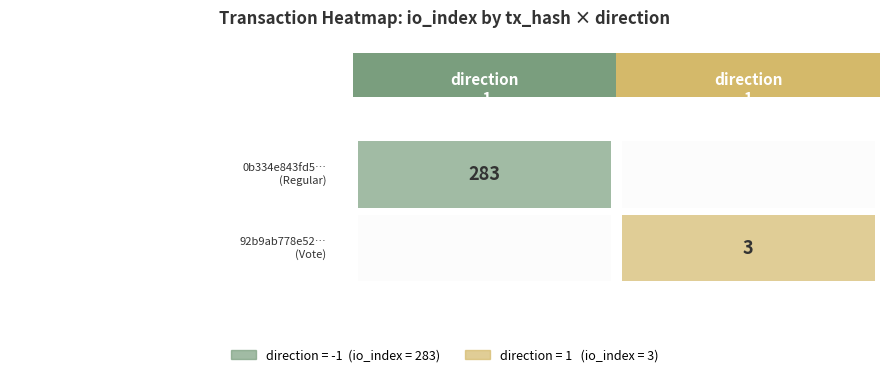

The value of 0b334e843fd5e0c255c1ce1a0f597f49092a2ec at io_index is 283. True or false?

True